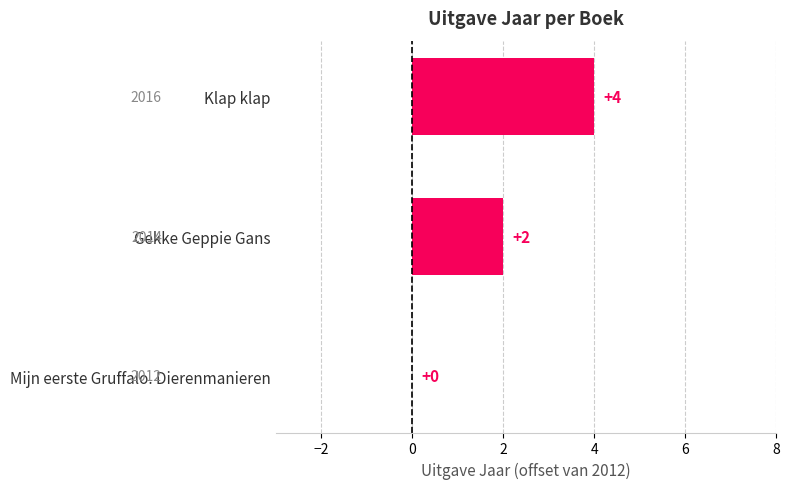

What is the sum of the values at Gekke Geppie Gans and Klap klap?

6